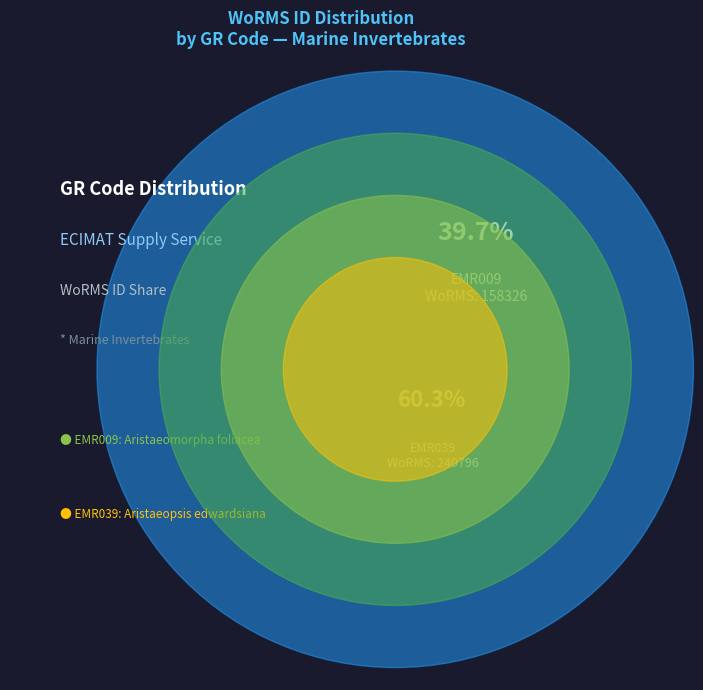

Is EMR039 the majority of the pie?

Yes